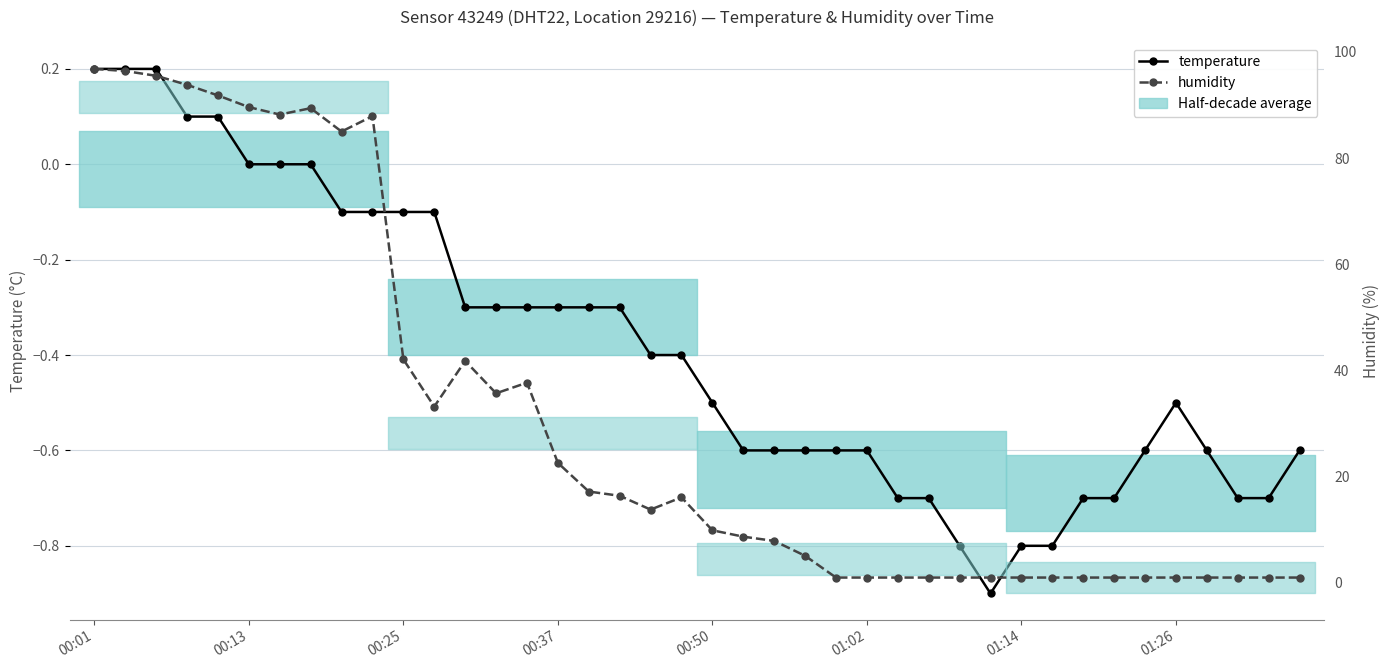

True or false: temperature has a value of -0.1 at 11.

False